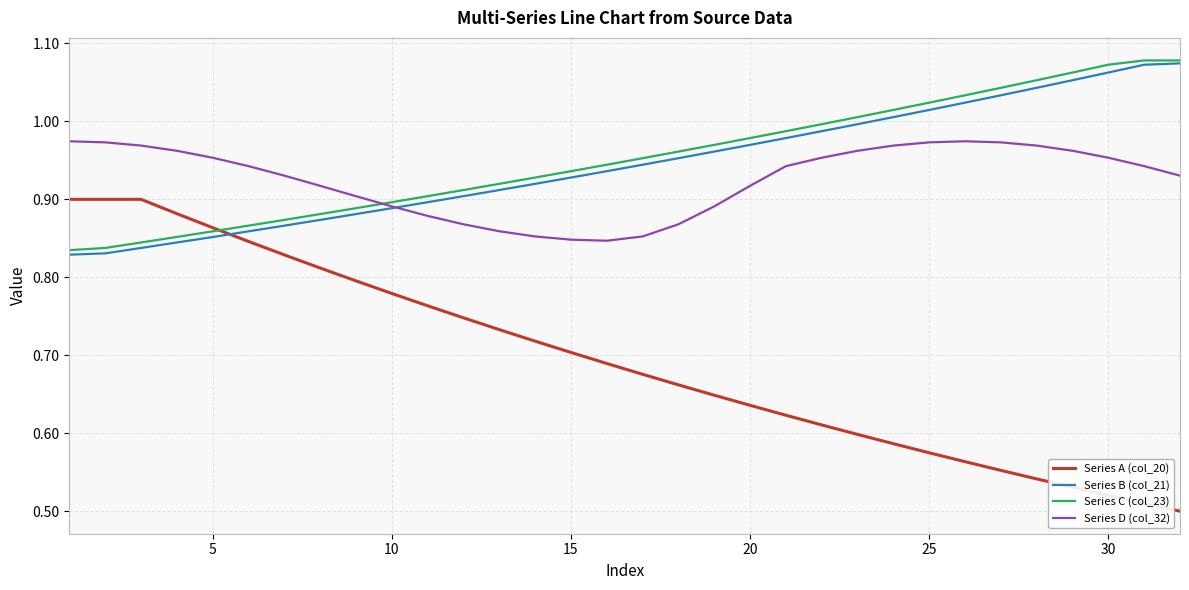

Which series has the widest spread of values?

Series A (col_20)